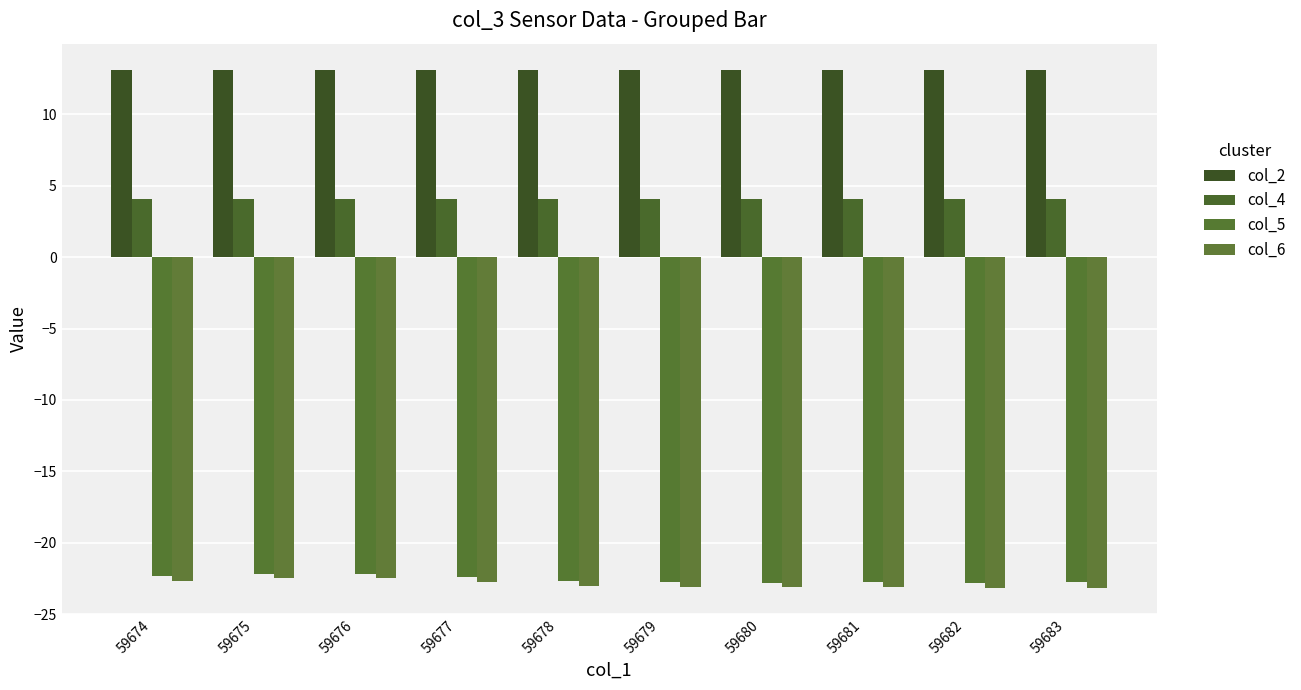

Which series has the largest total across all categories?

col_2